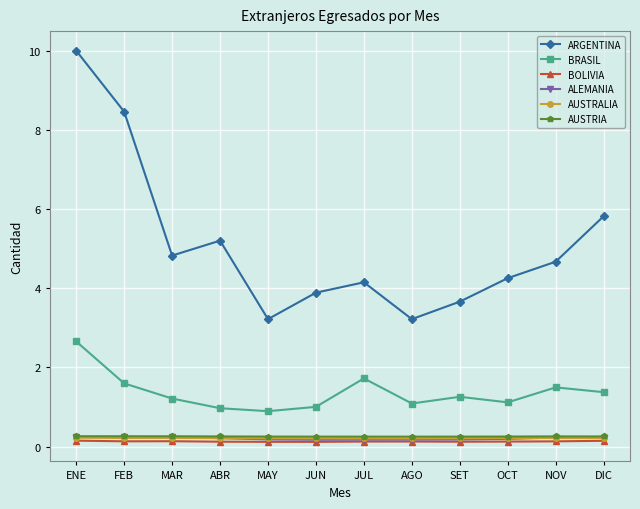

Which series has the largest total across all categories?

ARGENTINA